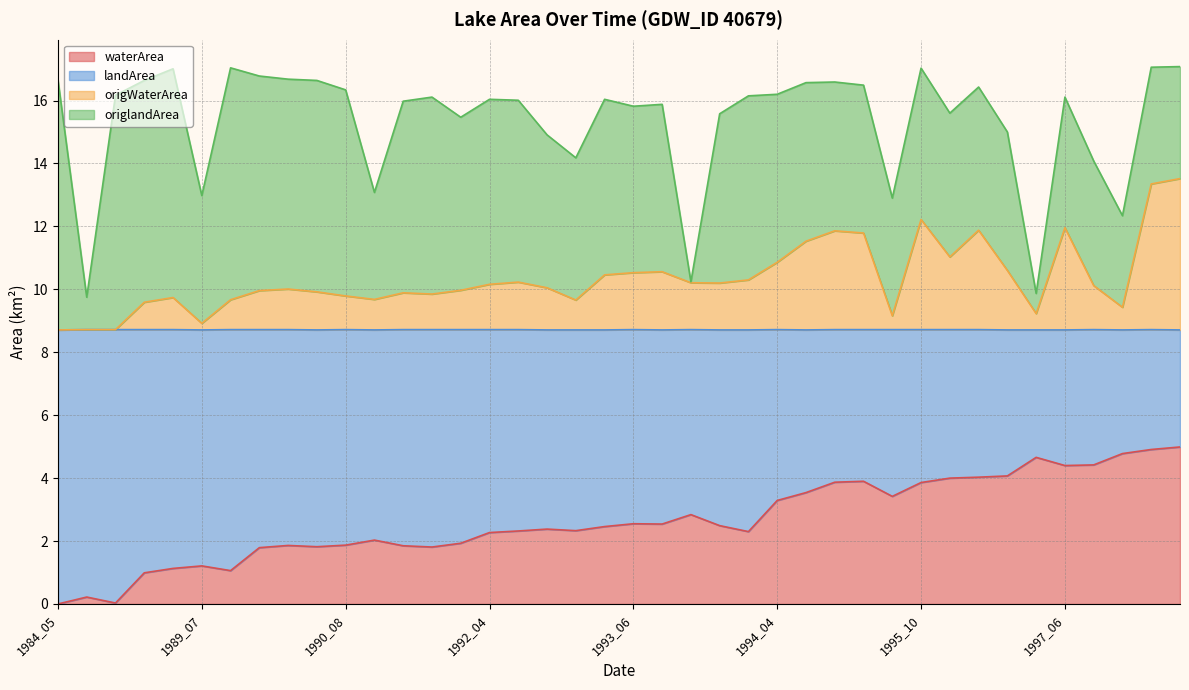

What is the highest value of the waterArea series?

5.0